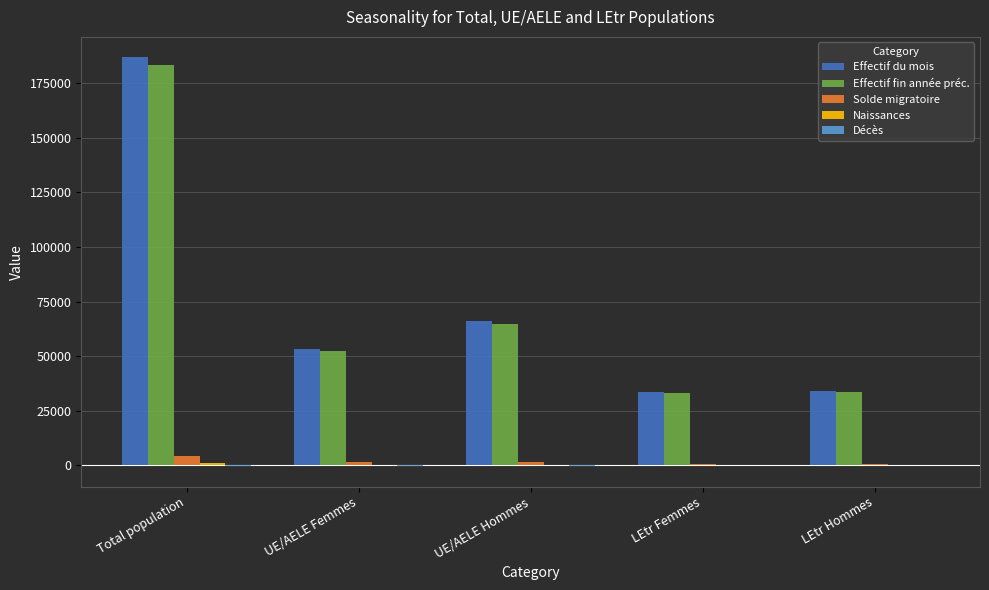

At which label does Effectif fin année préc. reach its peak?

Total population